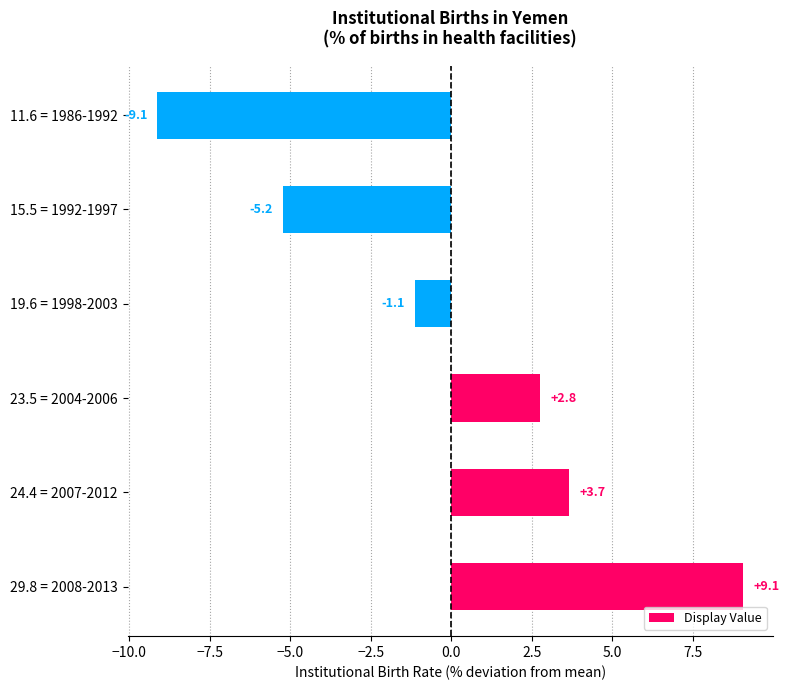

How many data points are less than 2?

3